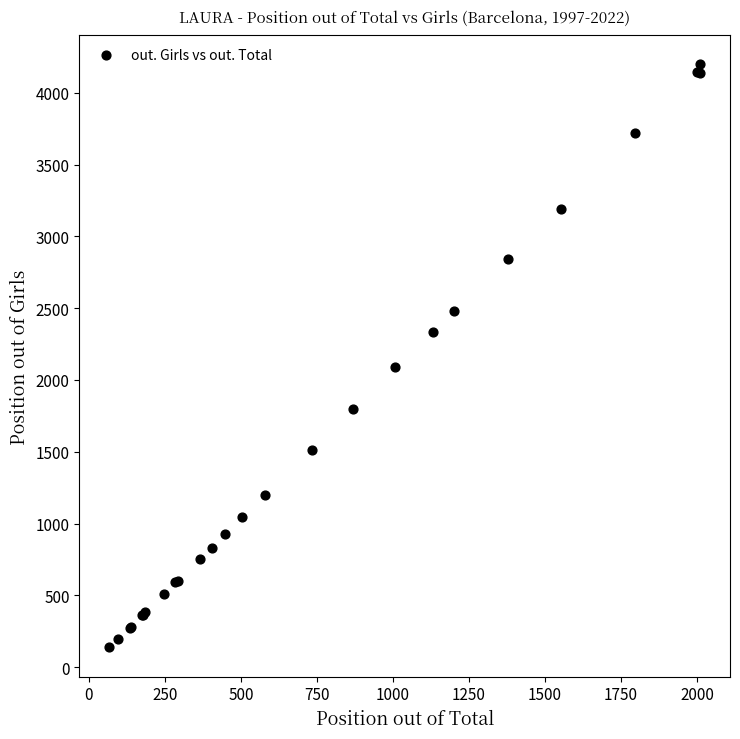

What Y value in the scatter plot is closest to 2167?

2090